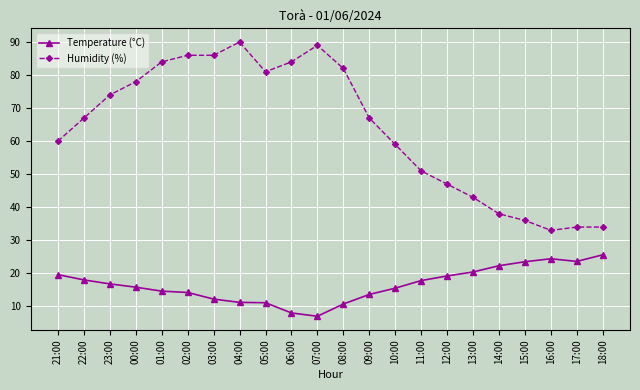

Rank the series by their average value, from highest to lowest.

Humidity (%), Temperature (°C)